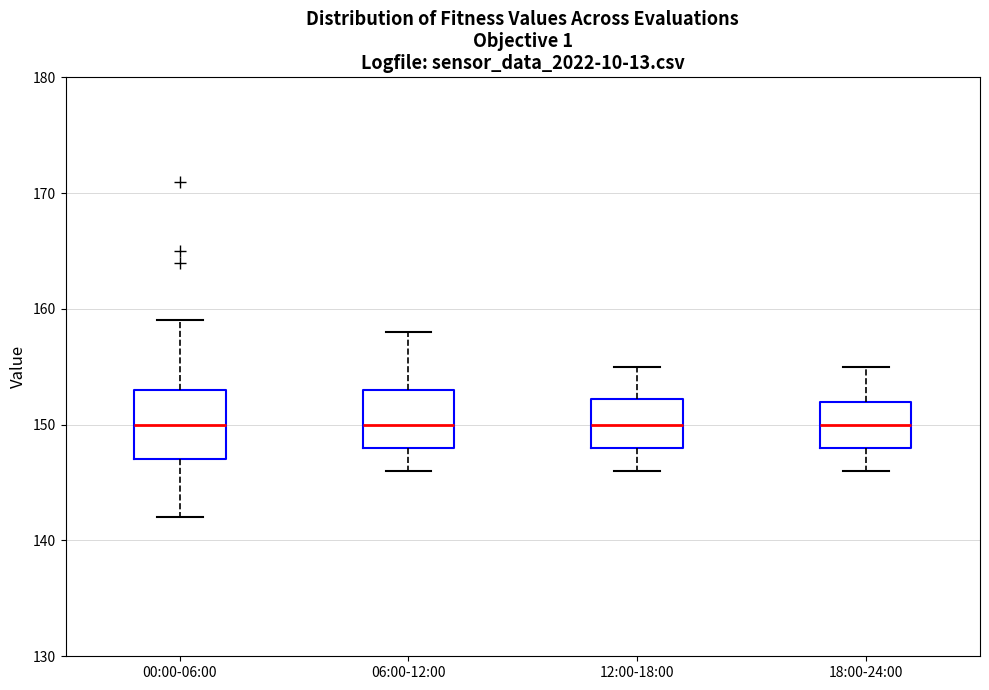

Which box is the tallest, from its lower edge to its upper edge?

00:00-06:00